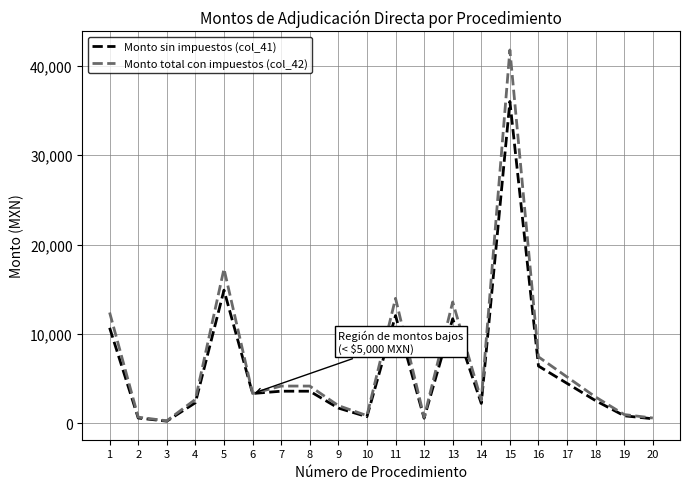

At which label does Monto sin impuestos (col_41) first exceed 3342?

1